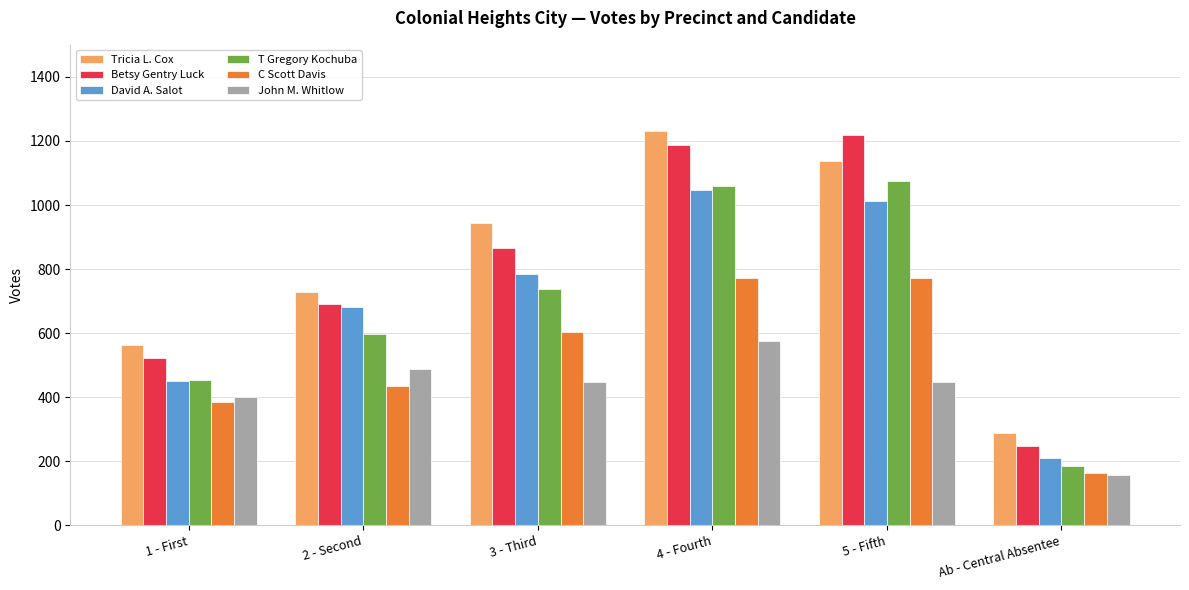

At which category is the sum across all series the highest?

4 - Fourth